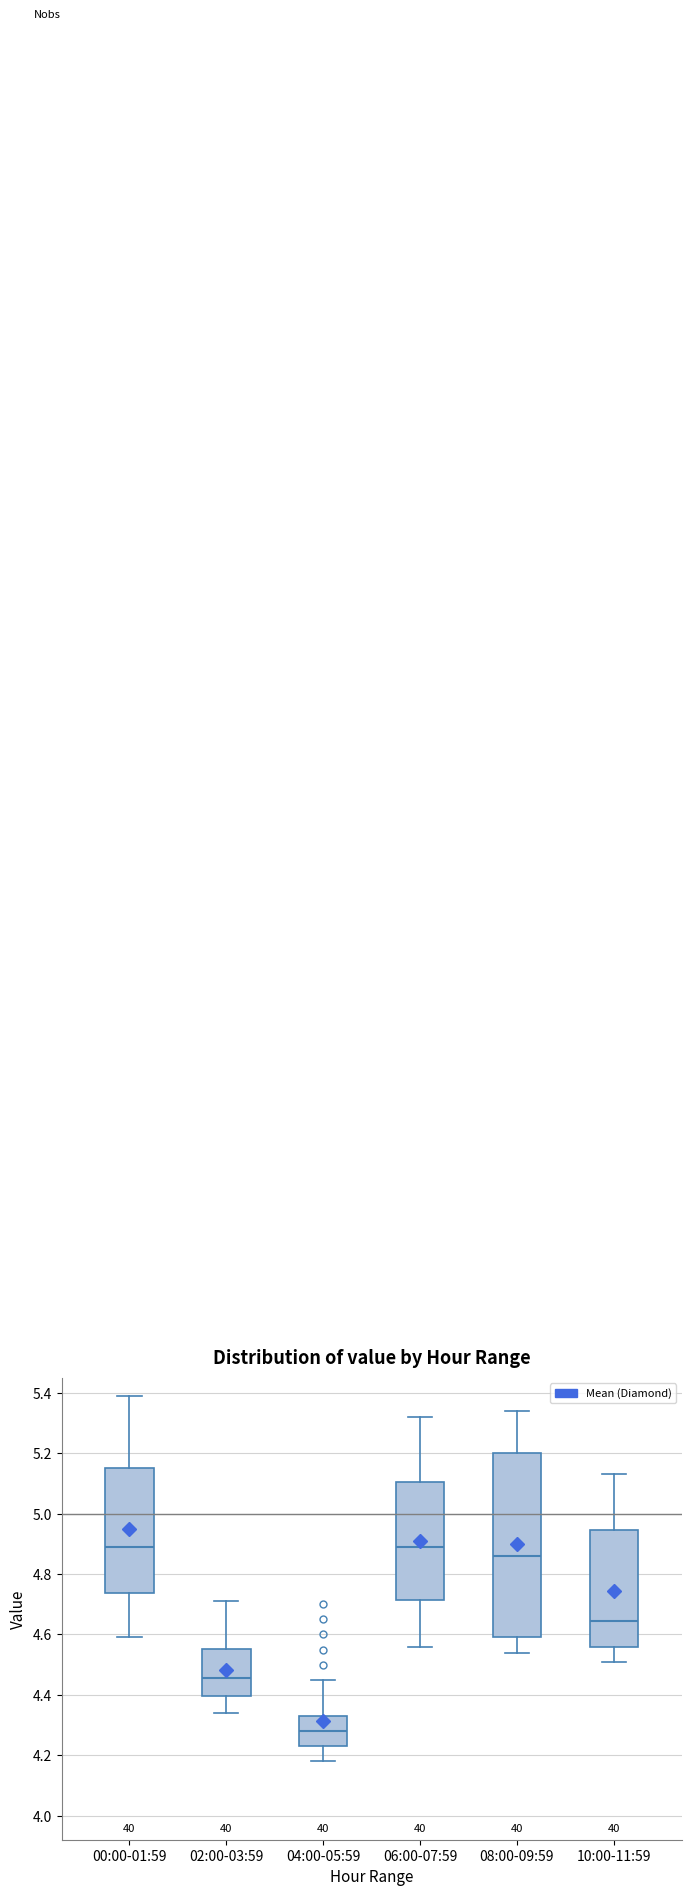

Reading left to right, transcribe this box plot: for each box, give where its median line is, the range the box spans, and where its two whiskers end, as read against the y-axis. The values are not printed on the chart, so give them approximately, as read against the axis.

00:00-01:59: median 4.90, box 4.74 to 5.16, whiskers 4.60 to 5.40
02:00-03:59: median 4.46, box 4.40 to 4.56, whiskers 4.34 to 4.72
04:00-05:59: median 4.28, box 4.24 to 4.34, whiskers 4.18 to 4.46
06:00-07:59: median 4.90, box 4.72 to 5.10, whiskers 4.56 to 5.32
08:00-09:59: median 4.86, box 4.60 to 5.20, whiskers 4.54 to 5.34
10:00-11:59: median 4.64, box 4.56 to 4.94, whiskers 4.52 to 5.14